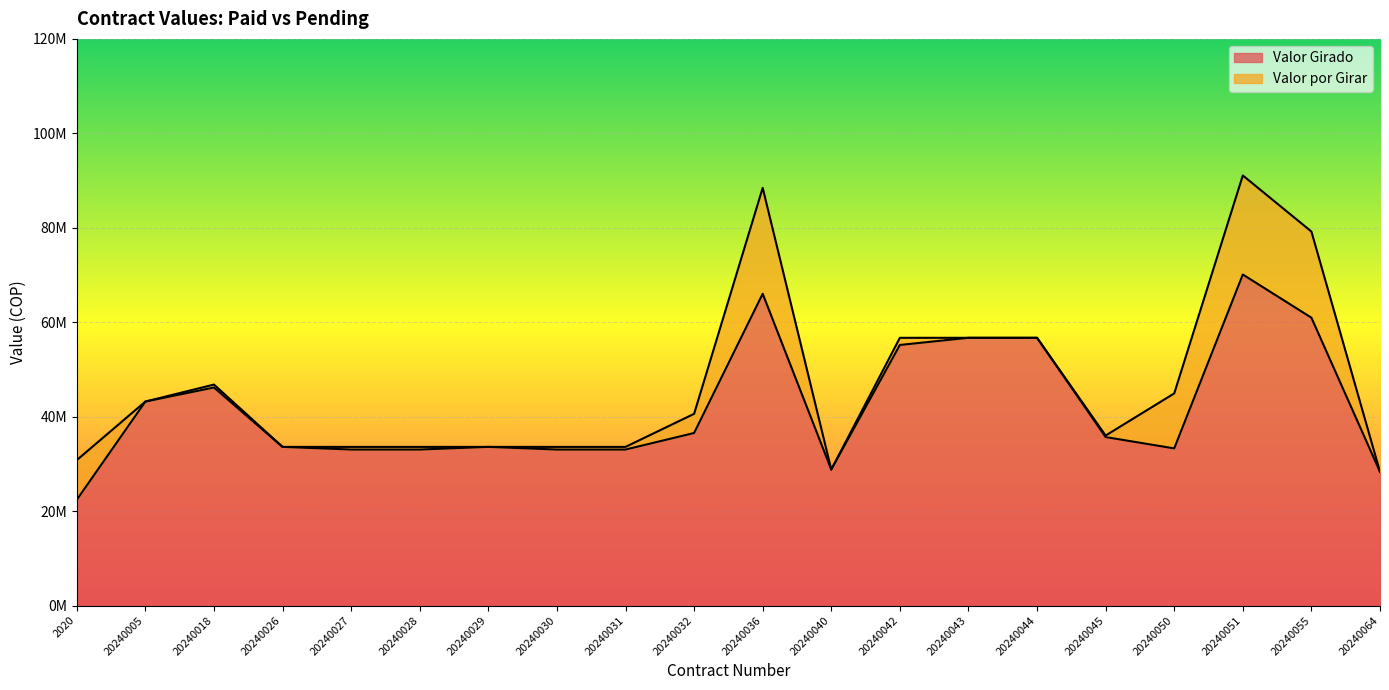

What are all the series names shown in the legend?

Valor Girado, Valor por Girar